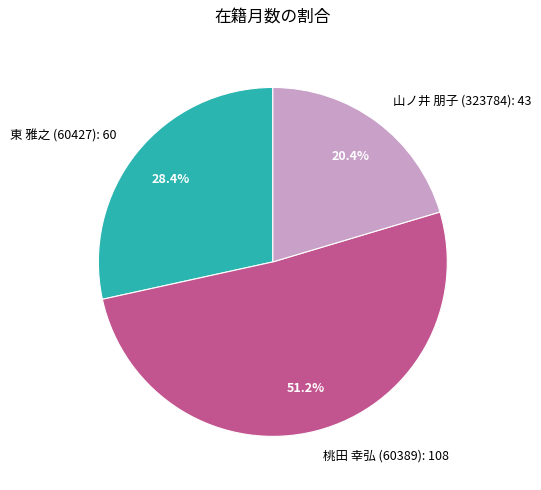

How many slices are in this pie chart?

3